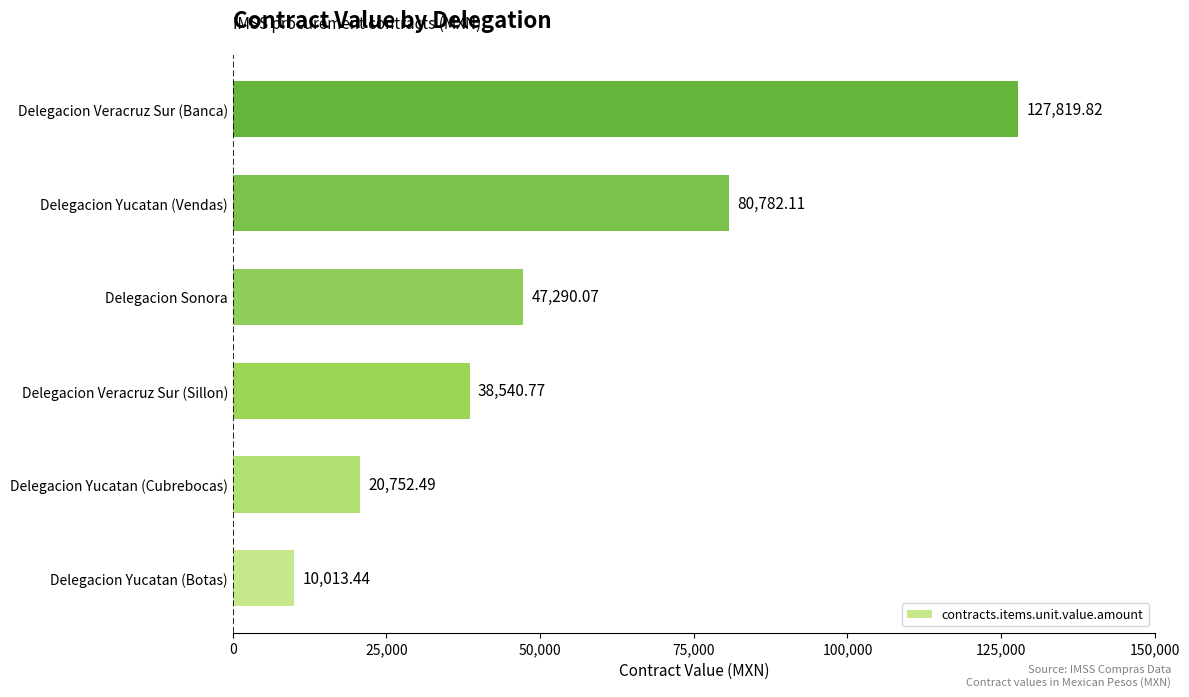

Between Delegacion Sonora and Delegacion Veracruz Sur (Banca), which is larger?

Delegacion Veracruz Sur (Banca)